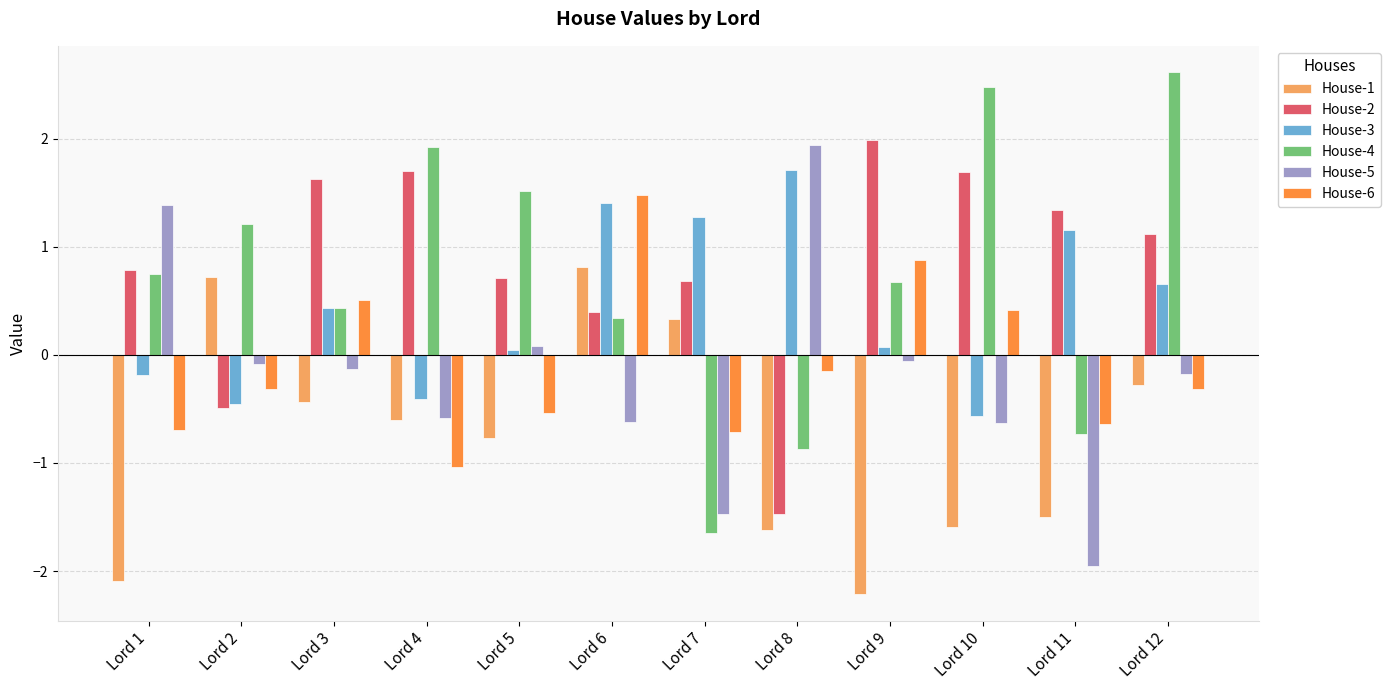

What is the total value across all series at Lord 10?

1.8